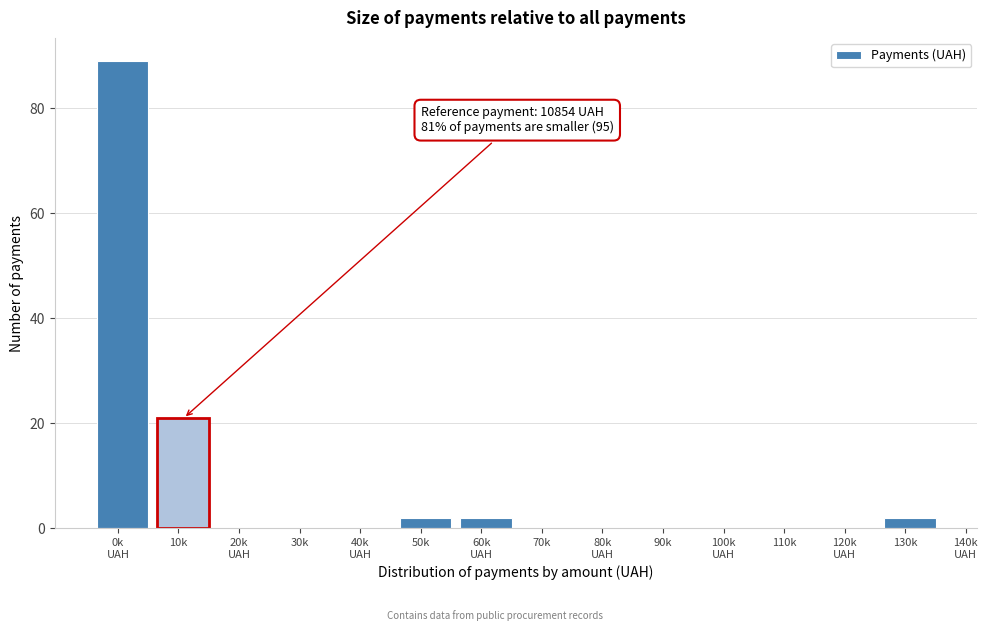

What is the sum of all values?

116